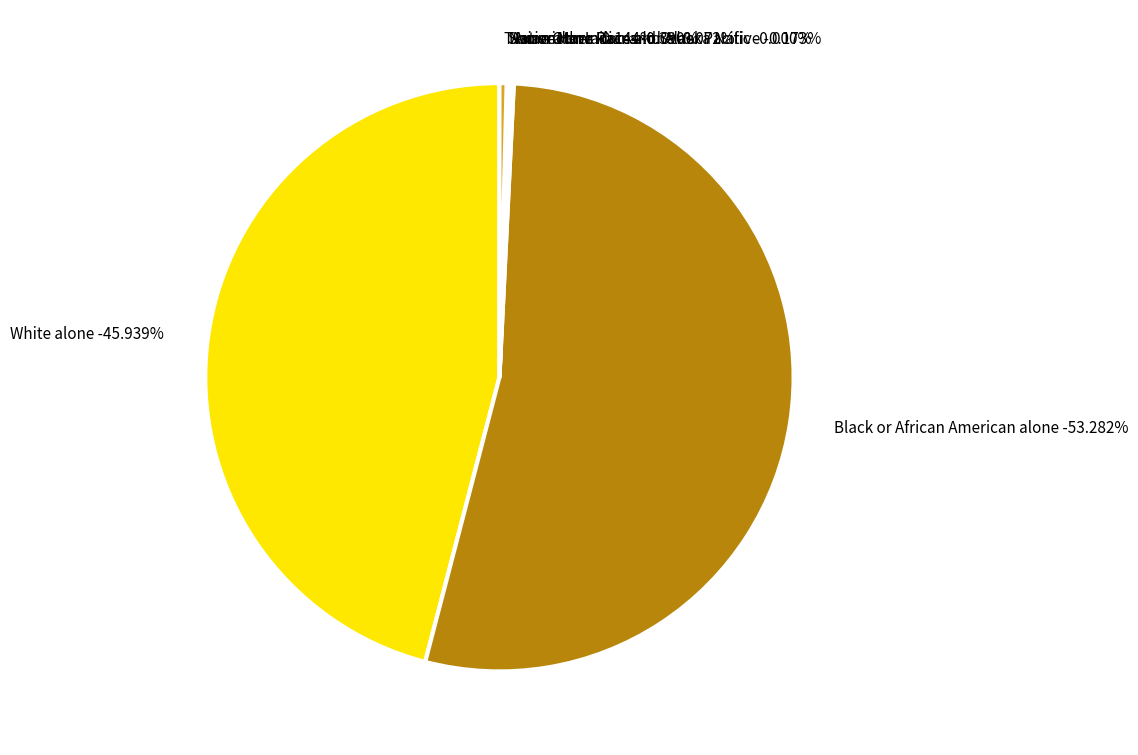

The Two or More Races slice represents 10% of the pie. True or false?

False